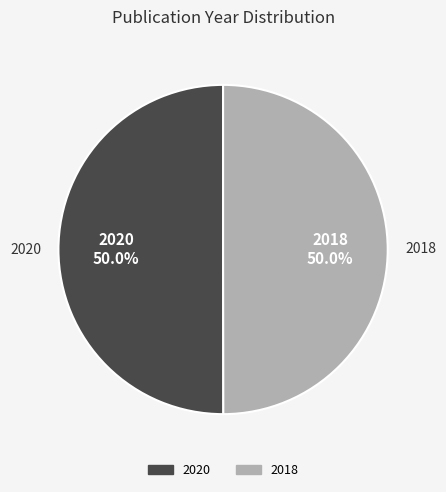

What portion of the pie excludes 2018?

50.0%